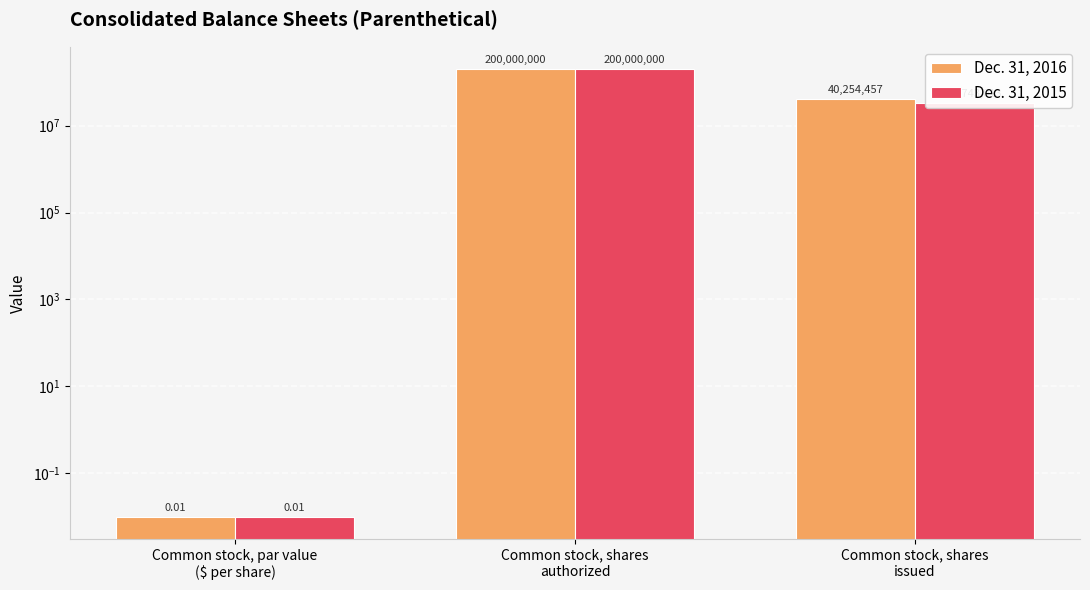

How many data points in Dec. 31, 2015 are less than 32743013?

1